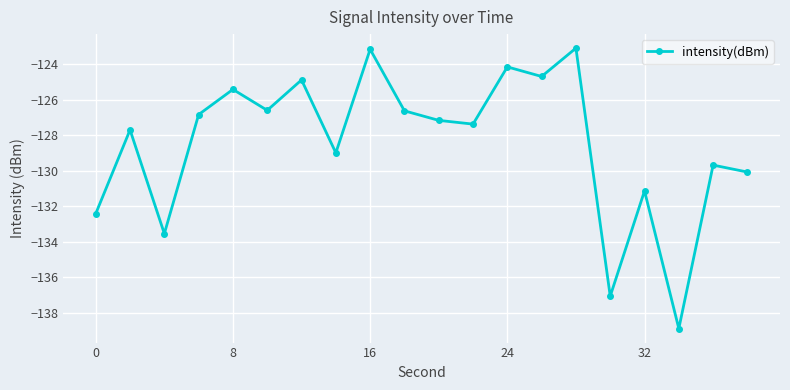

What is the value of the 10th point from the left?

-126.6